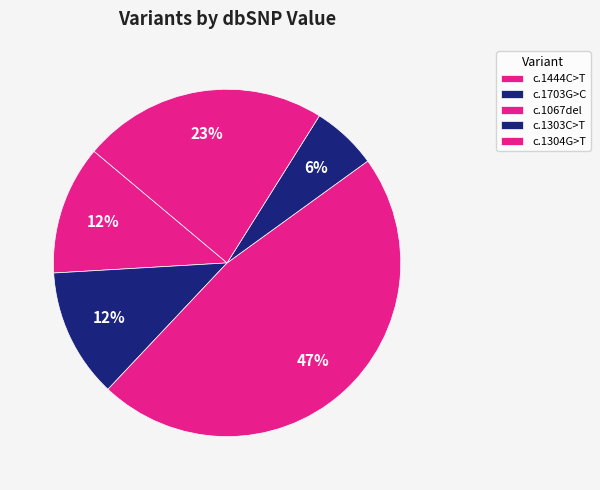

Count the number of slices in the pie.

5